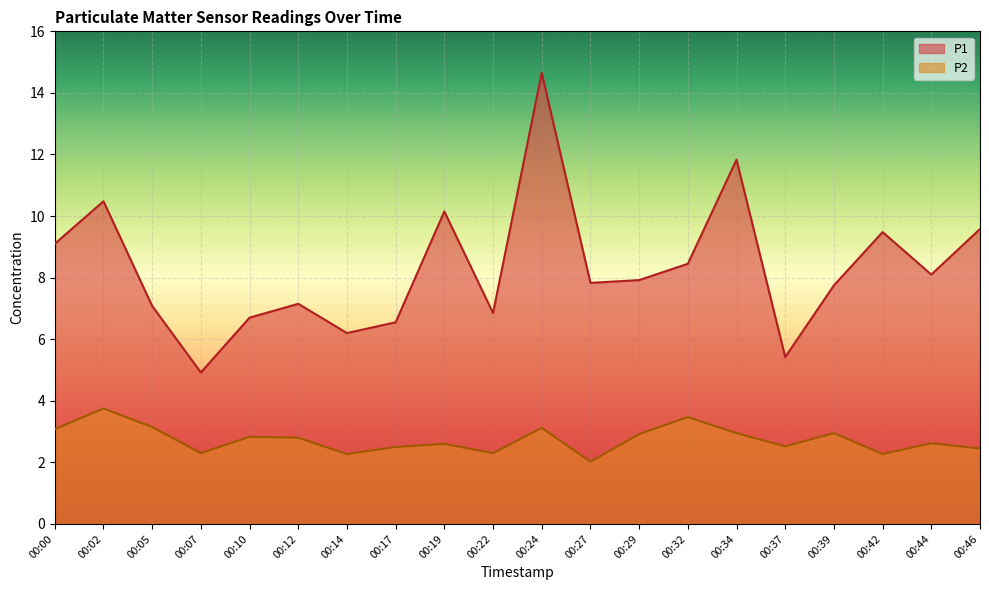

How many interior local valleys does the P2 series have?

6